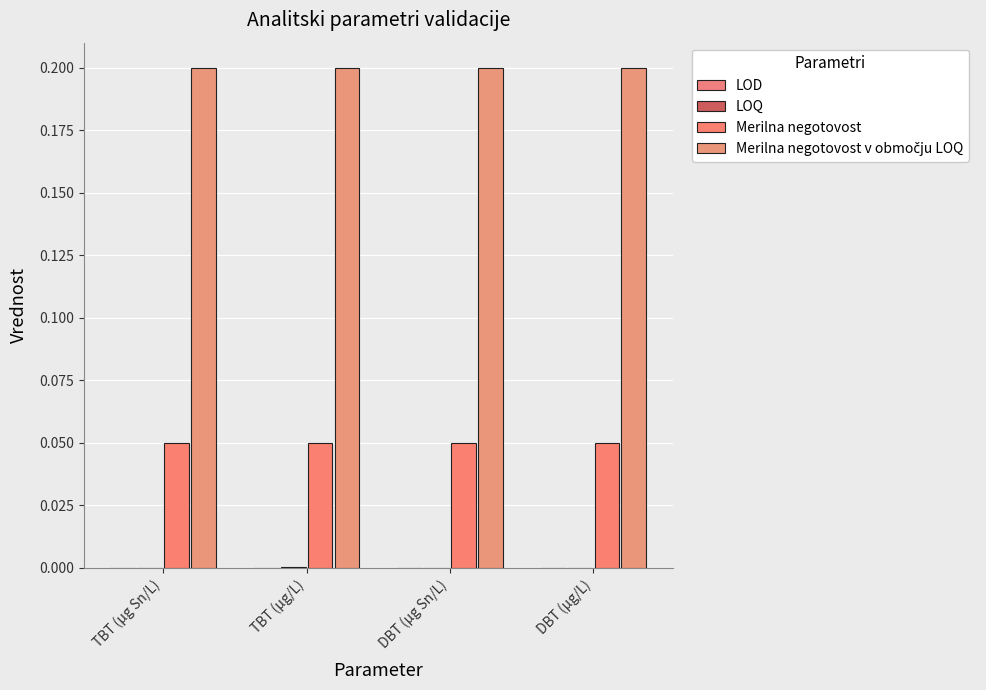

How many groups of bars are there?

4